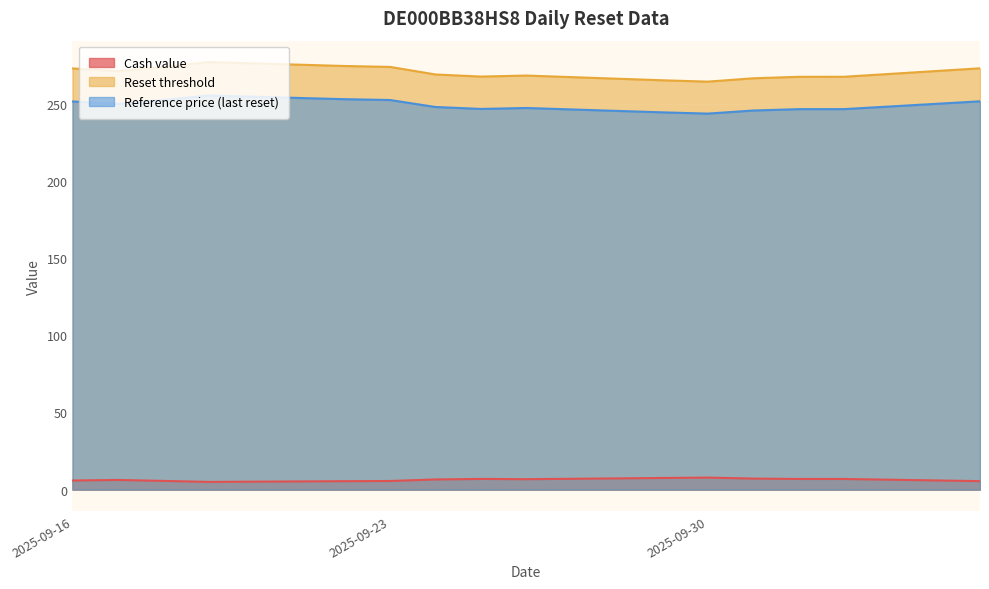

At which category is the sum across all series the highest?

2025-09-19